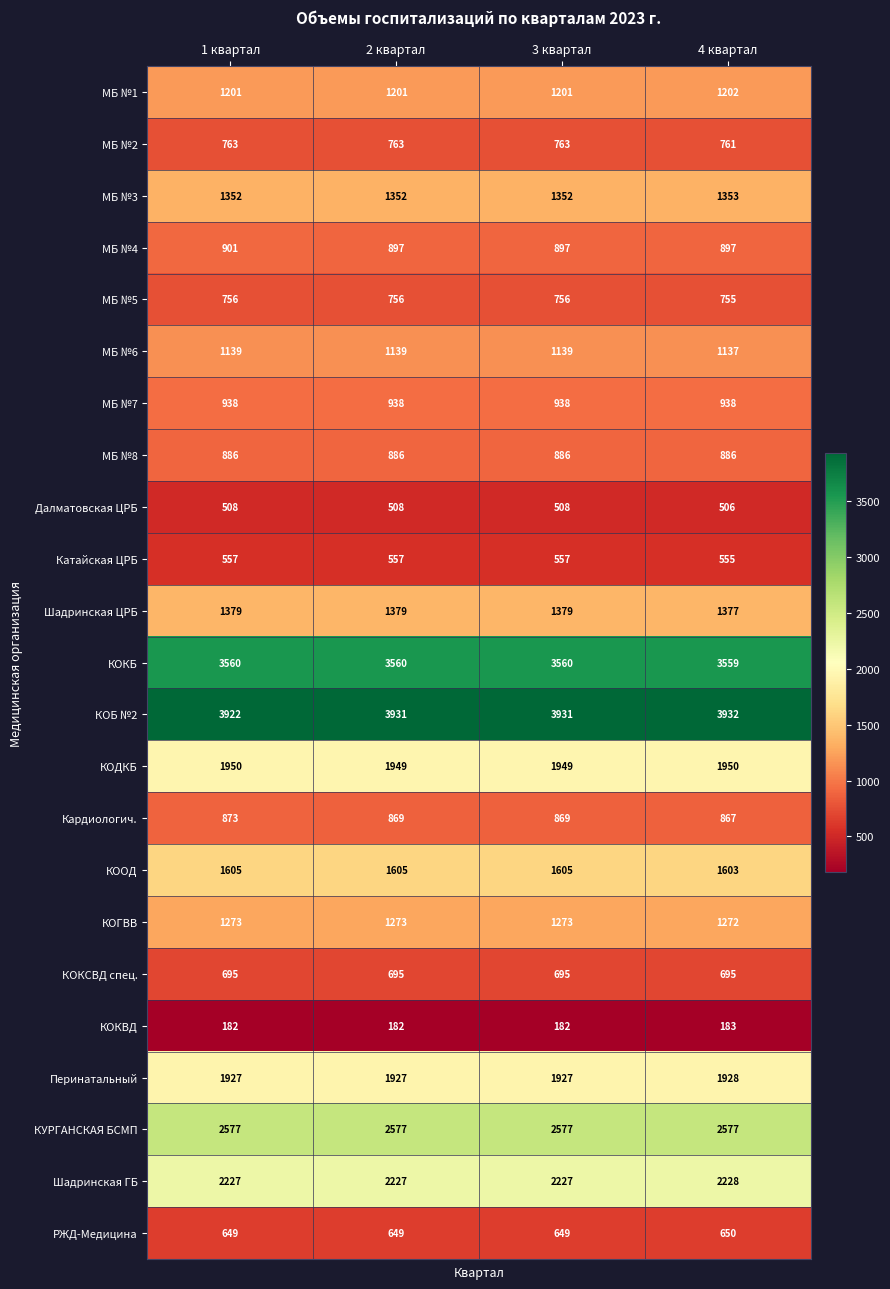

What is the sum of all МБ №3 values?

5409